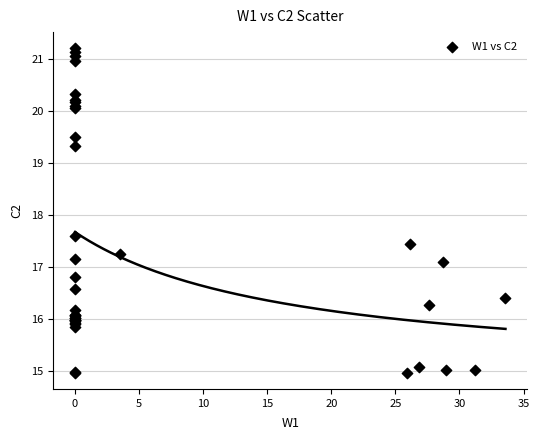

What Y value in the scatter plot is closest to 18?

17.6